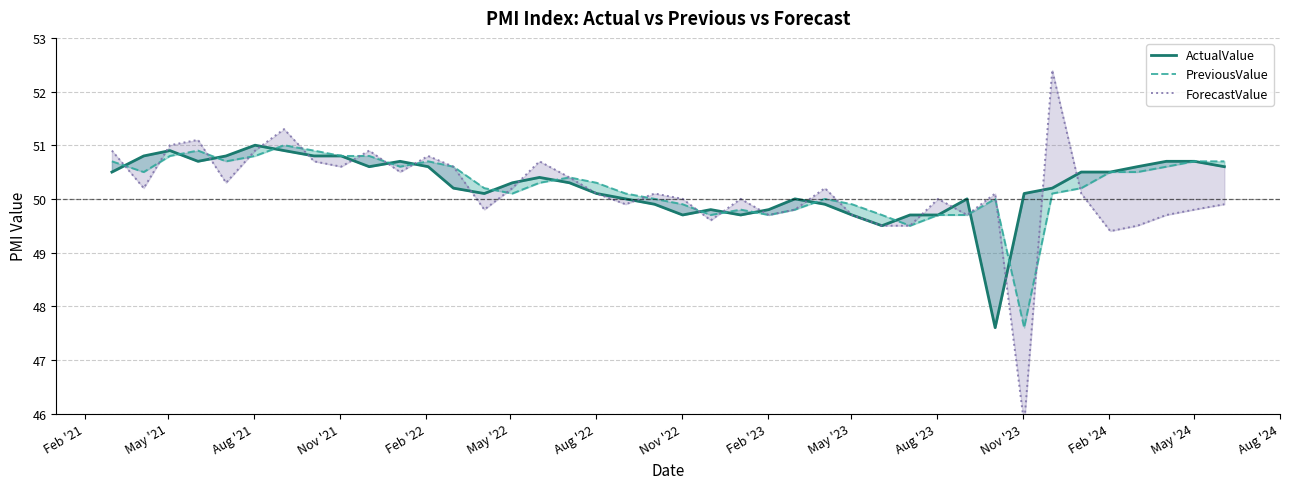

Where does the ForecastValue series first go above 50?

Feb '21